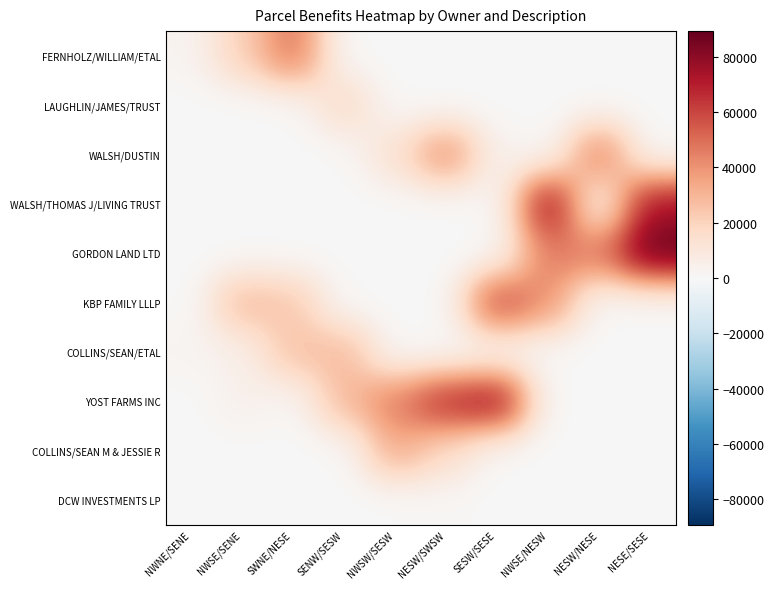

Which series has the widest spread of values?

GORDON LAND LTD